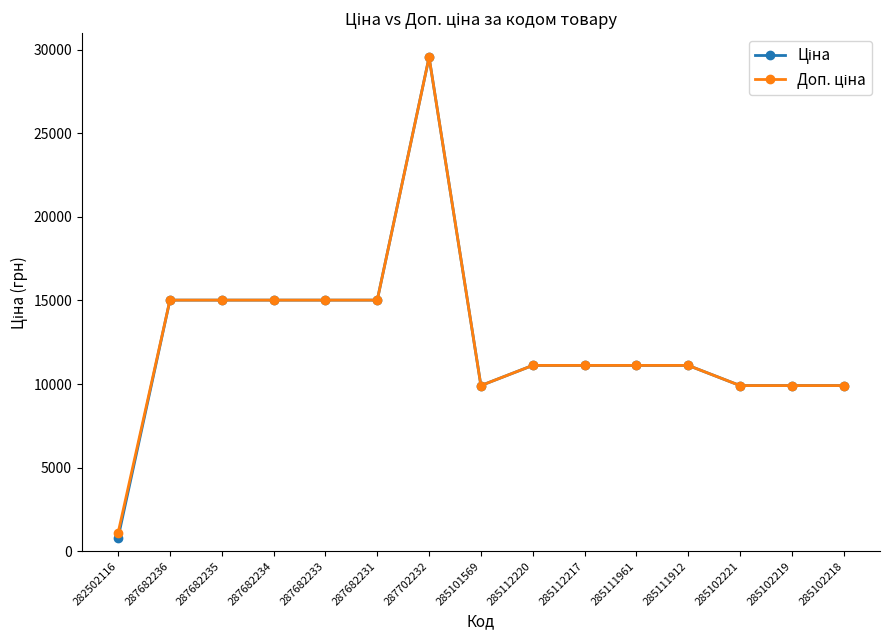

Which label corresponds to the smallest value in the chart?

282502116